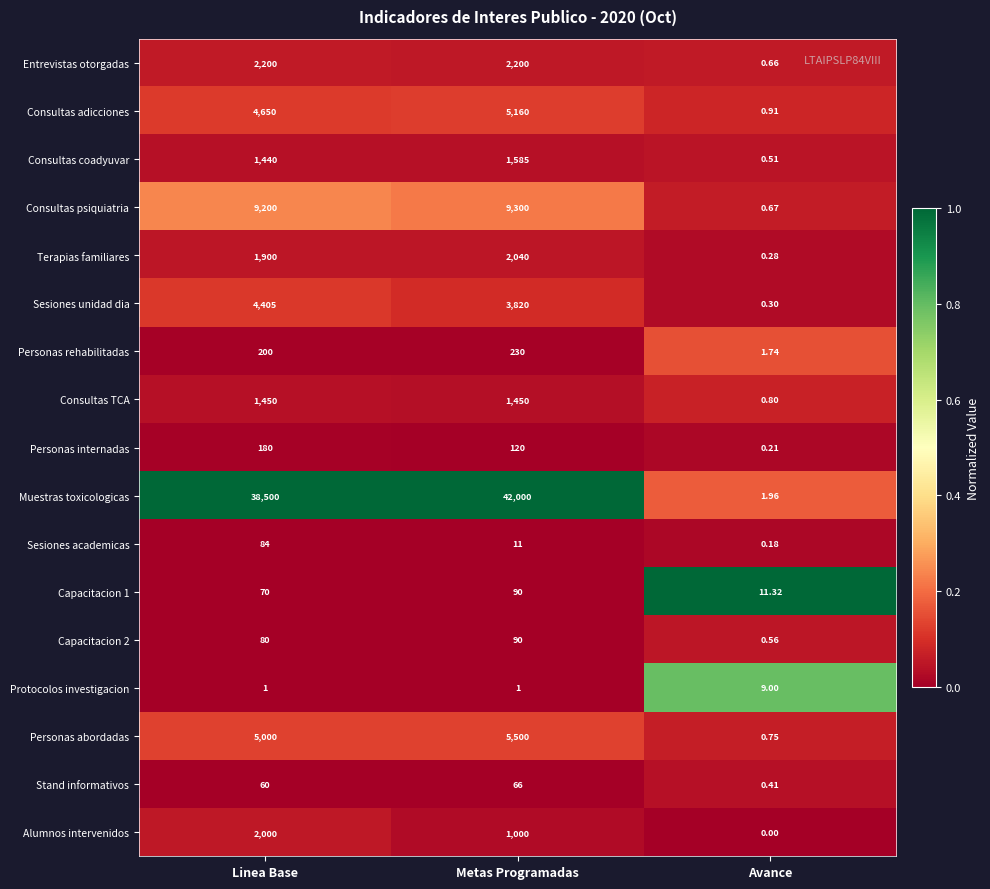

Which series has the largest total across all categories?

Muestras toxicologicas